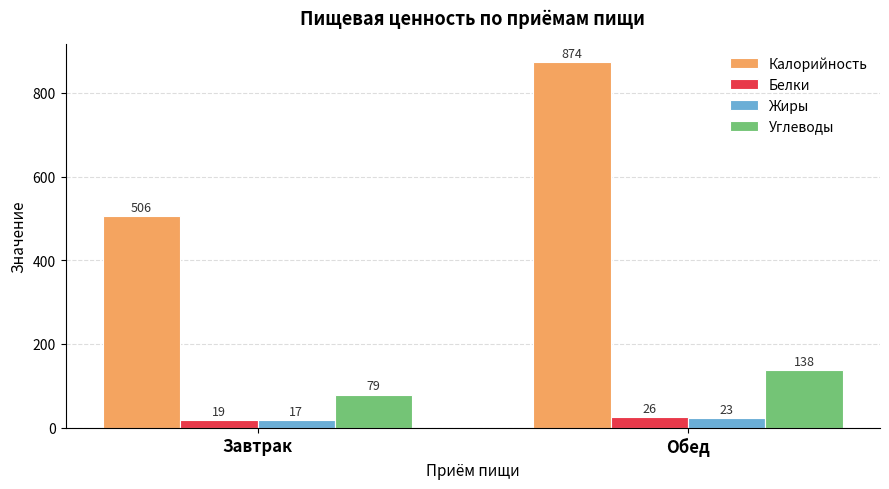

What is the spread (max minus min) of values at Обед?

851